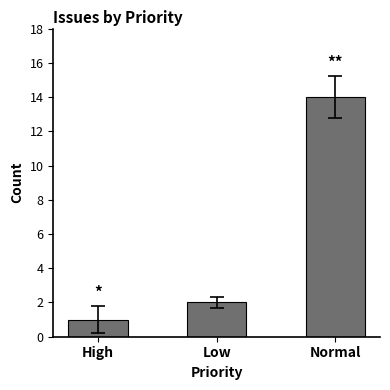

Reading left to right, what are all the values shown in this chart?

1	2	14